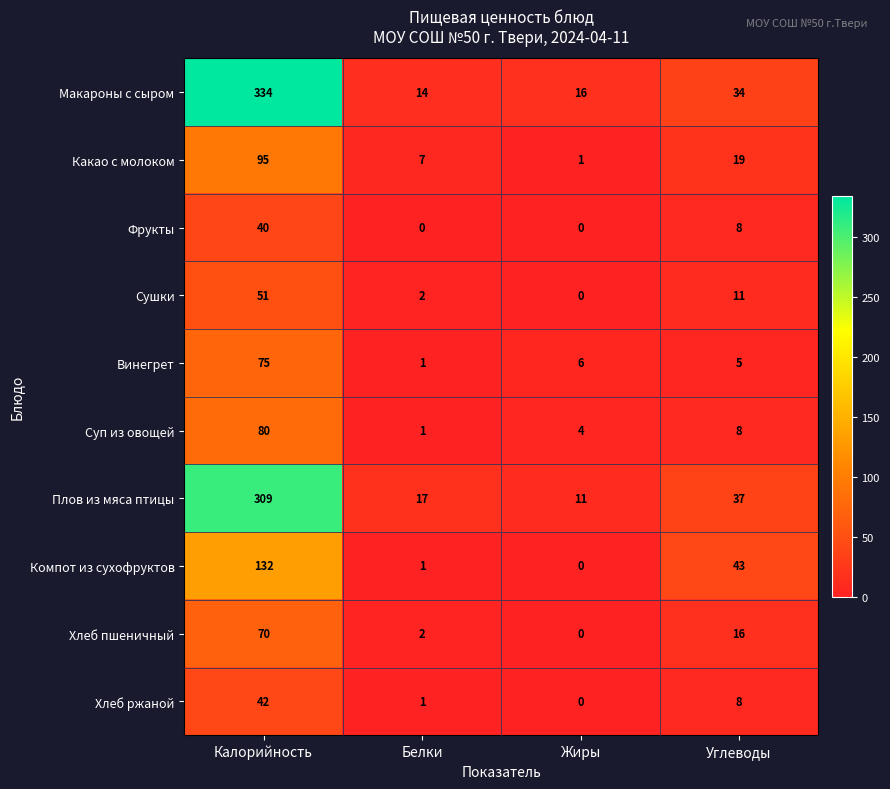

What is the spread (max minus min) of values at Белки?

17